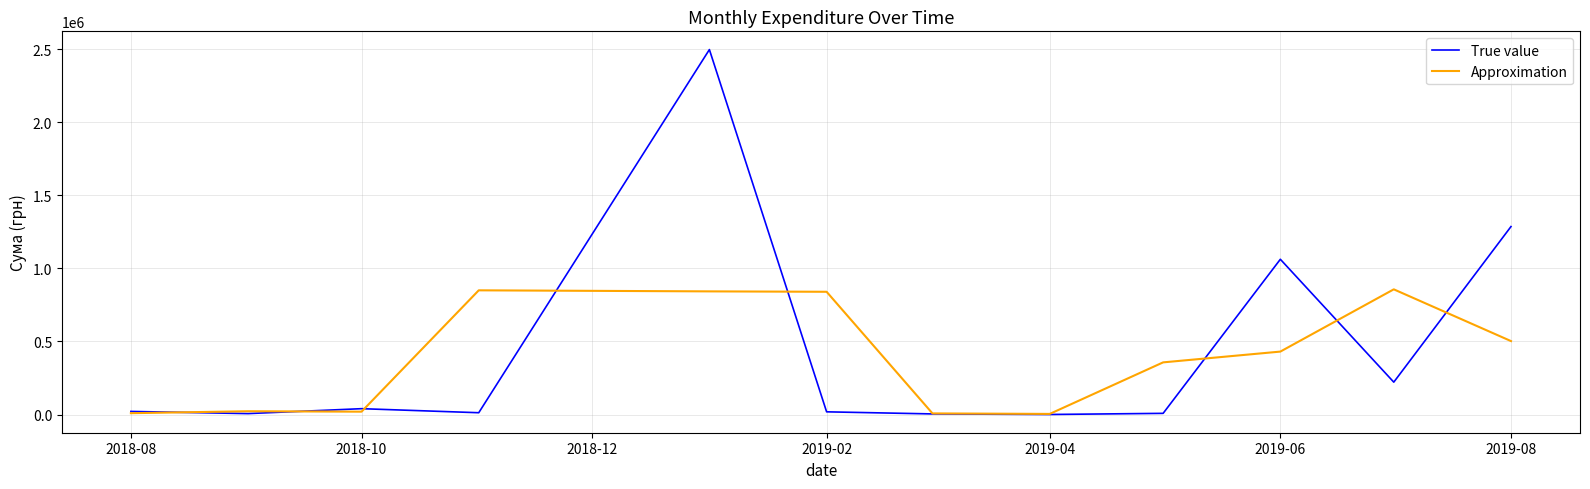

Which series has the largest range (max minus min)?

True value